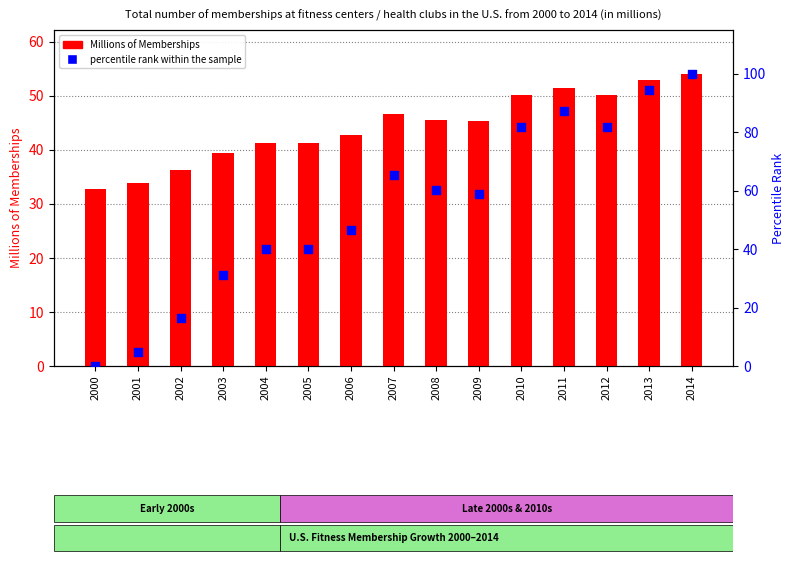

Which series has the largest total across all categories?

percentile rank within the sample